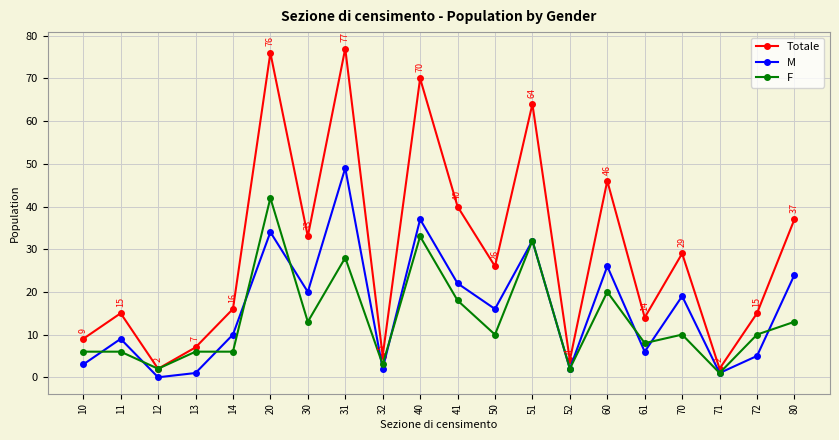

What is the value of the Totale point at the 10th from the left?

70